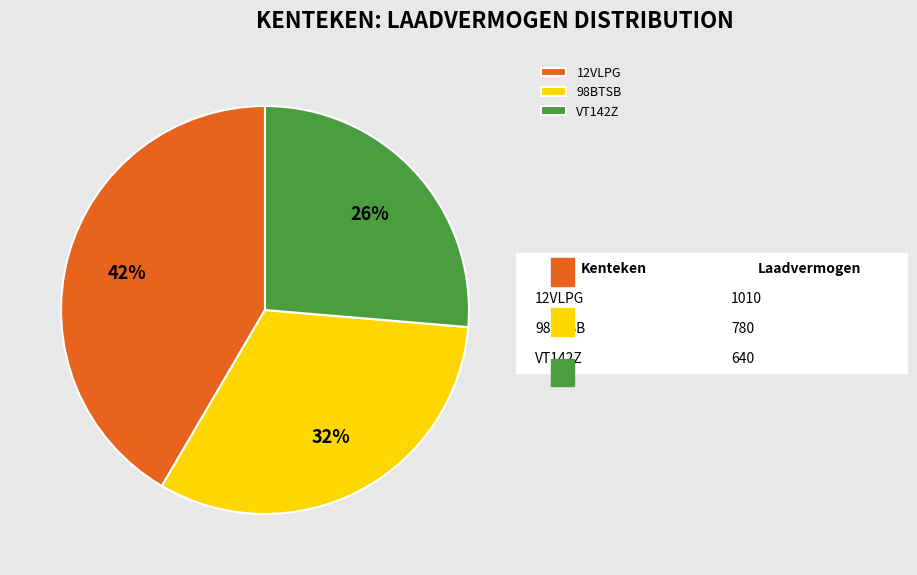

Count the number of slices in the pie.

3